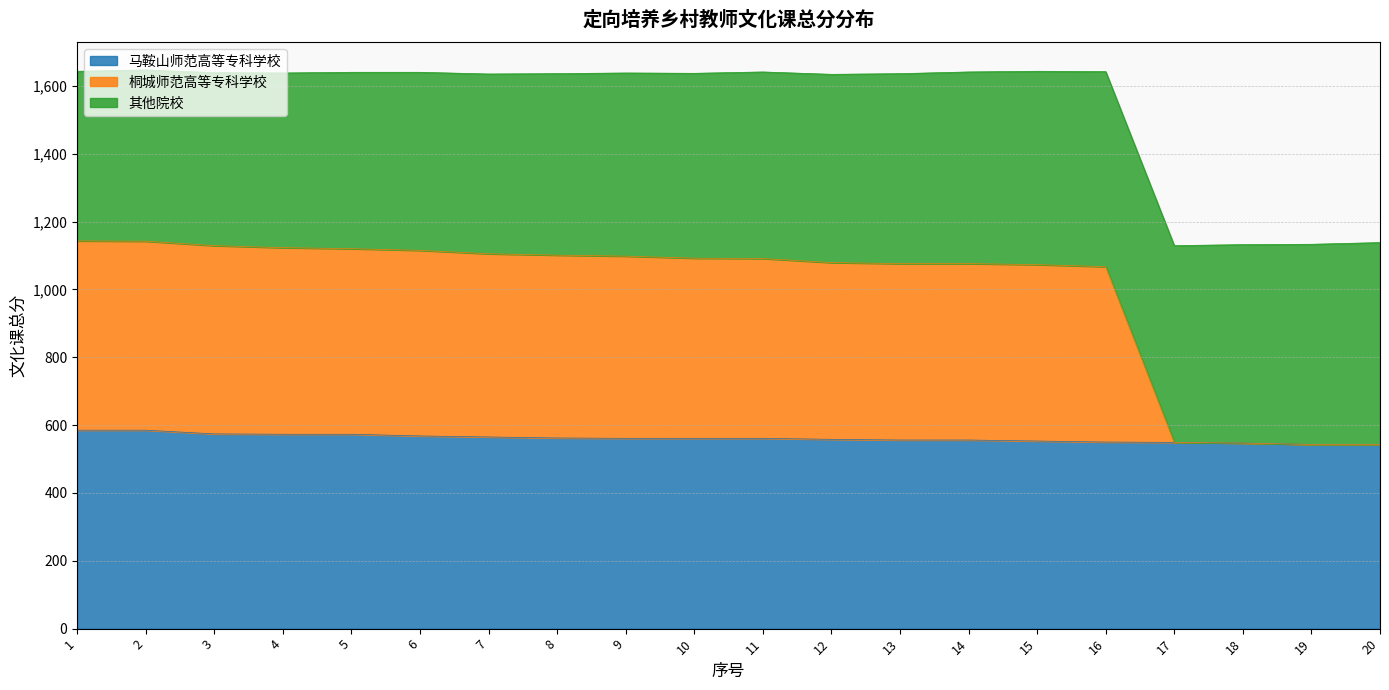

What is the average value of the 马鞍山师范高等专科学校 series?

561